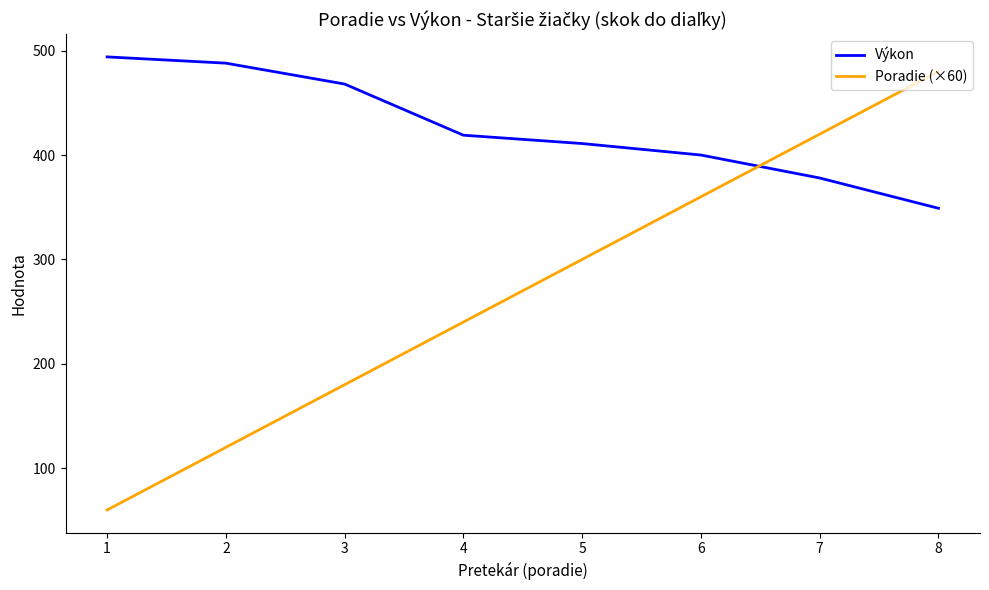

Which series changed the most between 1 and 5?

Poradie (×60)